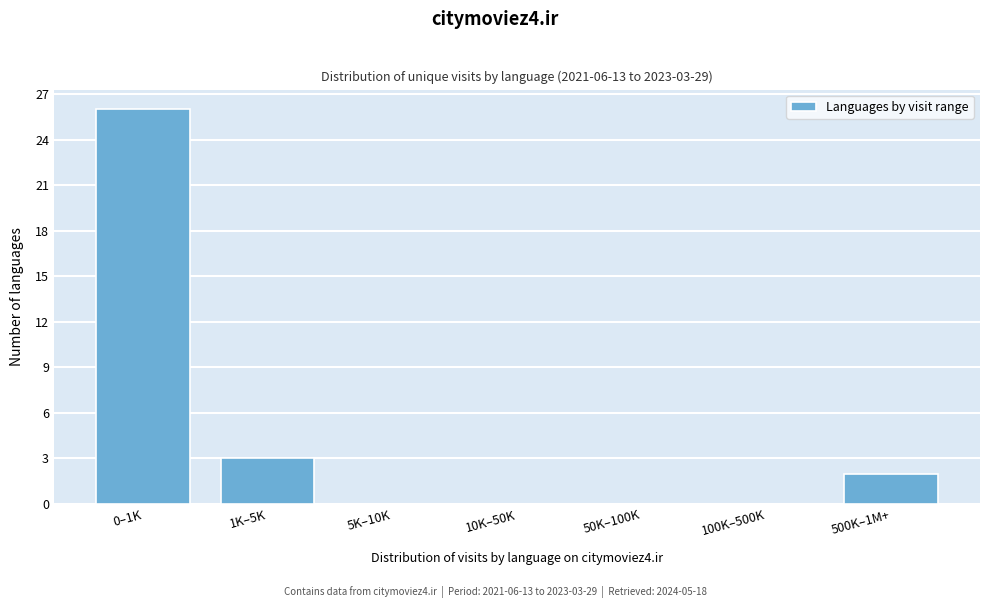

Reading left to right, transcribe all the data shown in this chart.

0–1K=26	1K–5K=3	5K–10K=0	10K–50K=0	50K–100K=0	100K–500K=0	500K–1M+=2